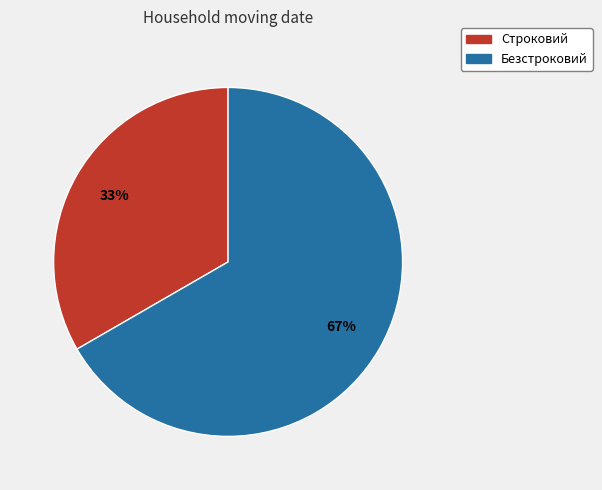

Between Строковий and Безстроковий, which is larger?

Безстроковий